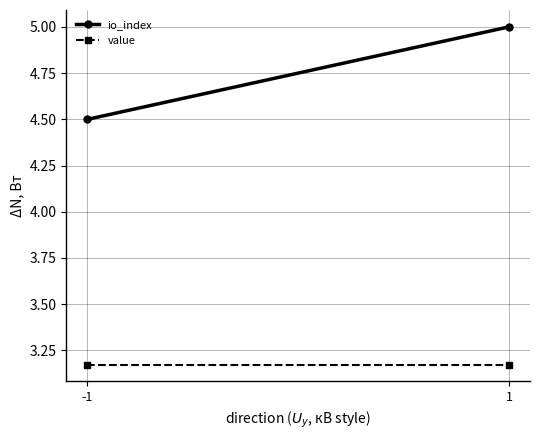

Which label corresponds to the largest value in the chart?

1